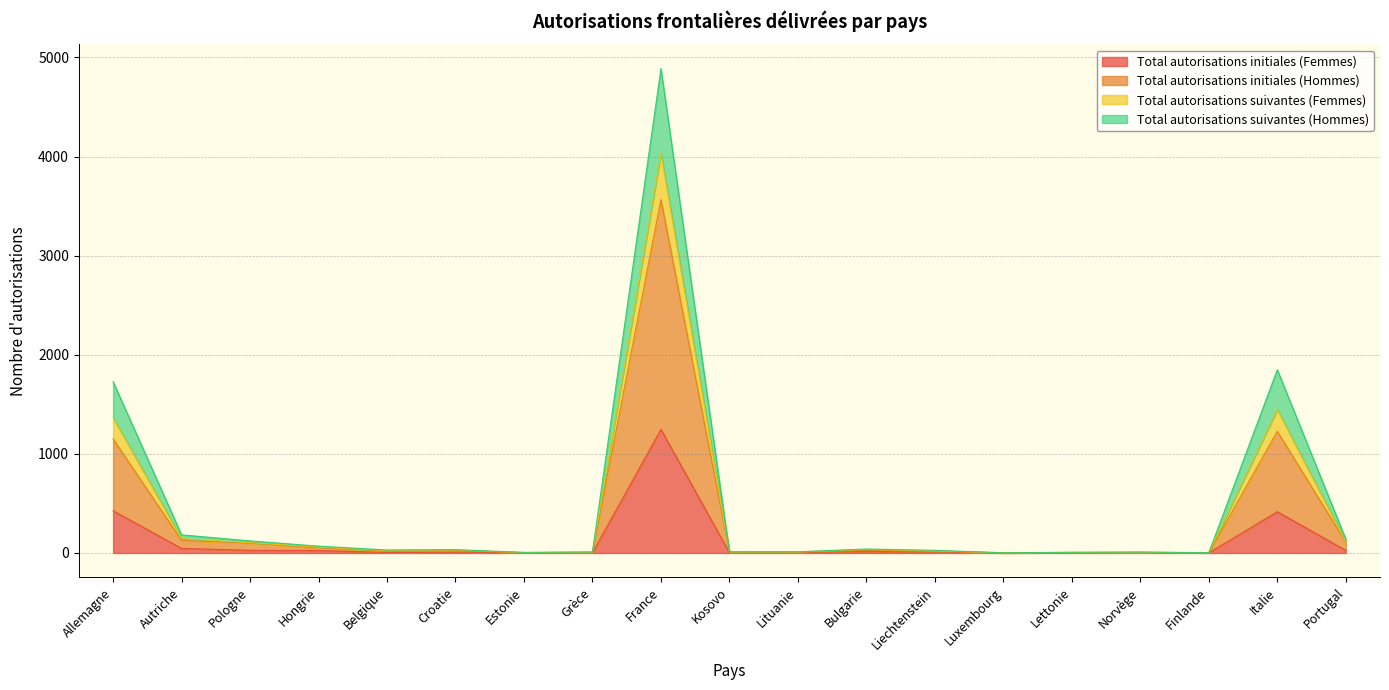

What is the difference between the Total autorisations suivantes (Femmes) values at Liechtenstein and Bulgarie?

13